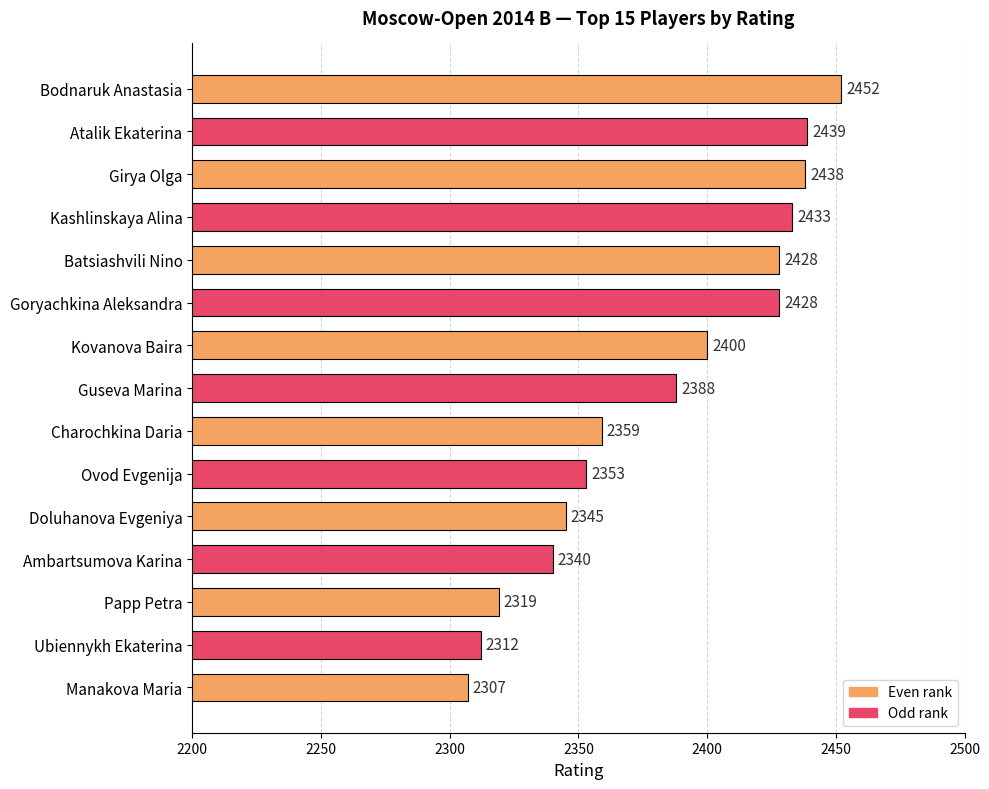

What is the difference between the maximum and minimum values?

145